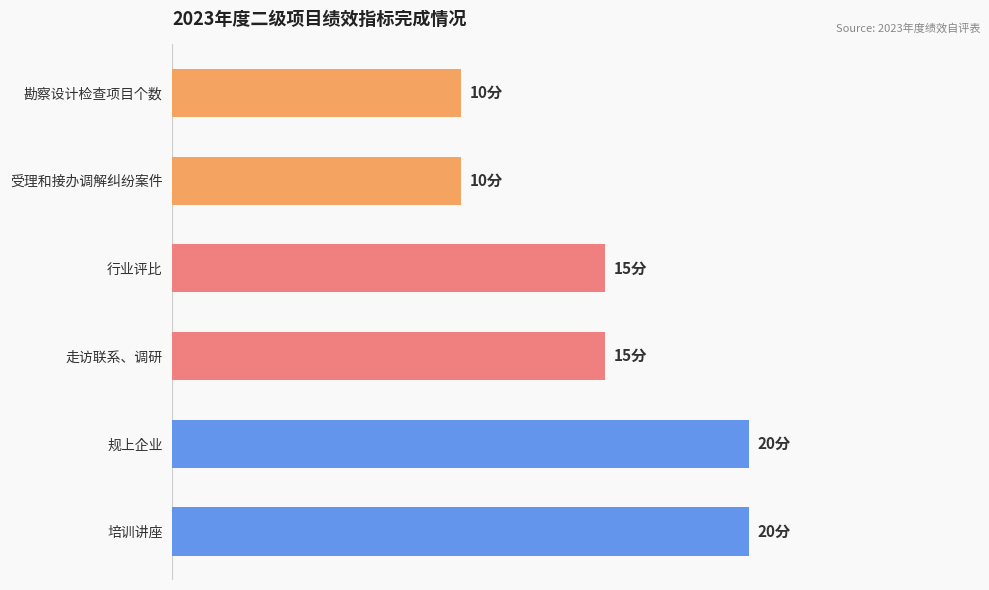

Does the chart contain any negative values?

No